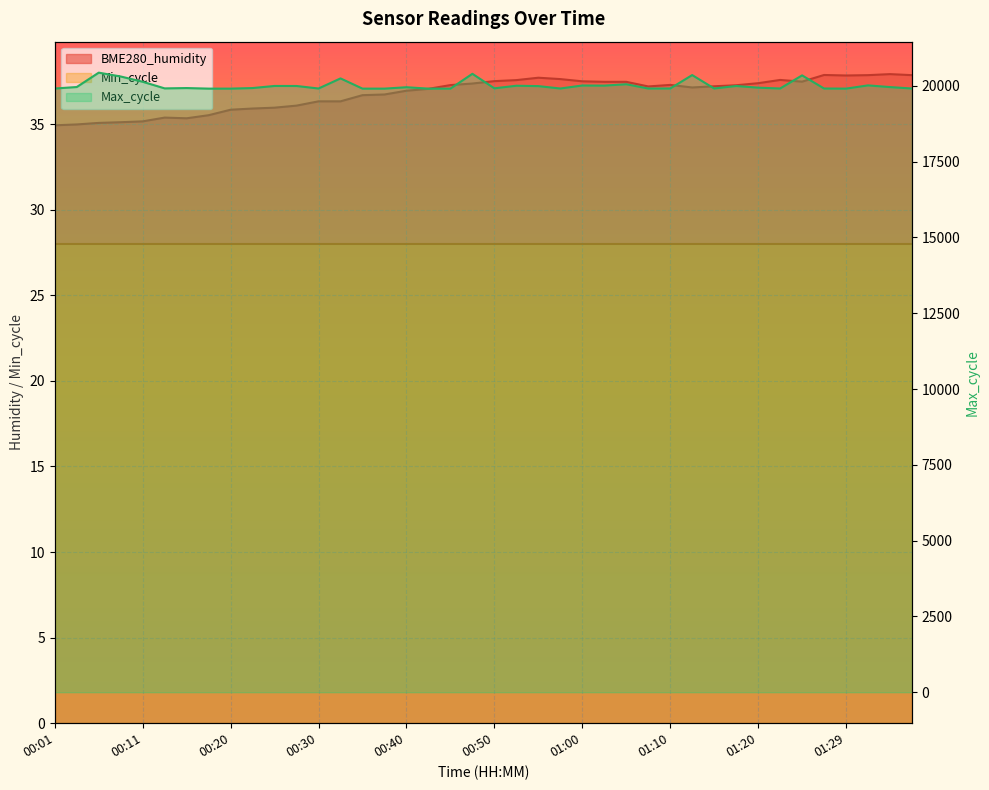

What is the approximate value of BME280_humidity at 01:08?

37.2